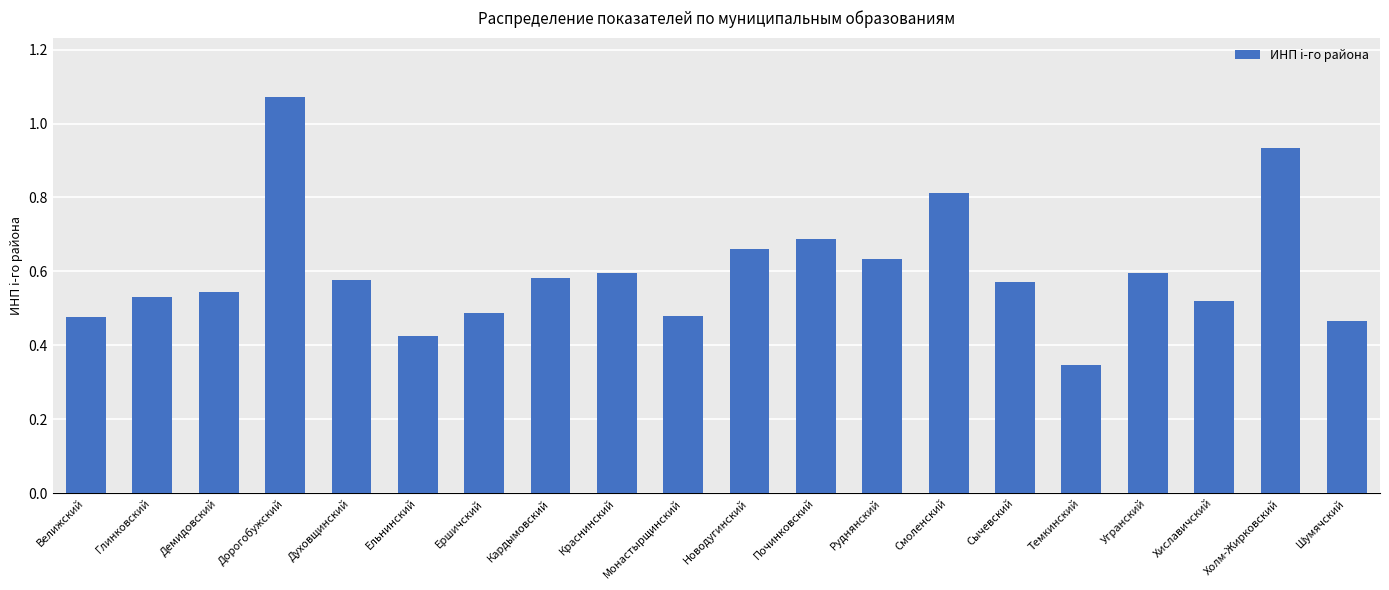

The chart shows a value of 0.8 at Смоленский. True or false?

True